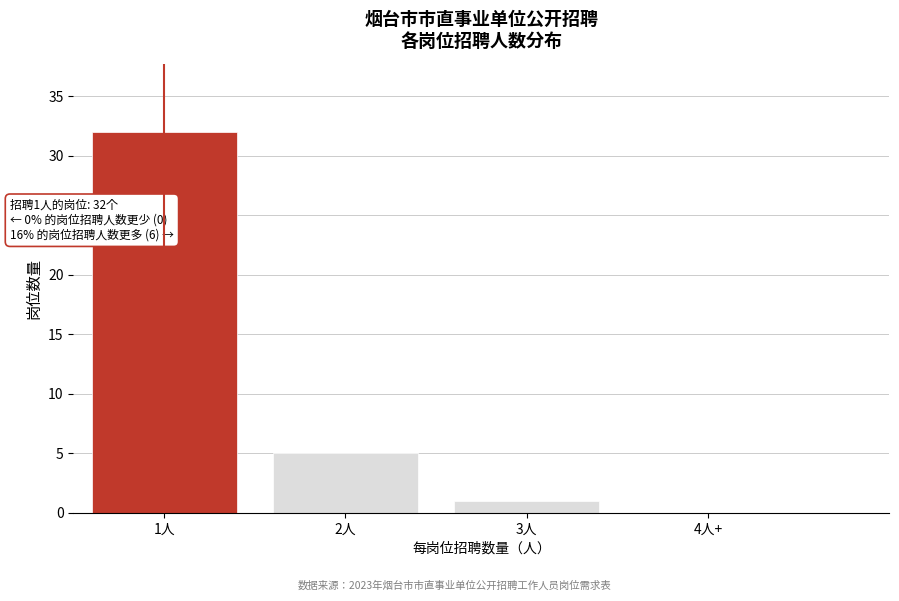

Reading left to right, extract all data points from this chart.

1人=32	2人=5	3人=1	4人+=0